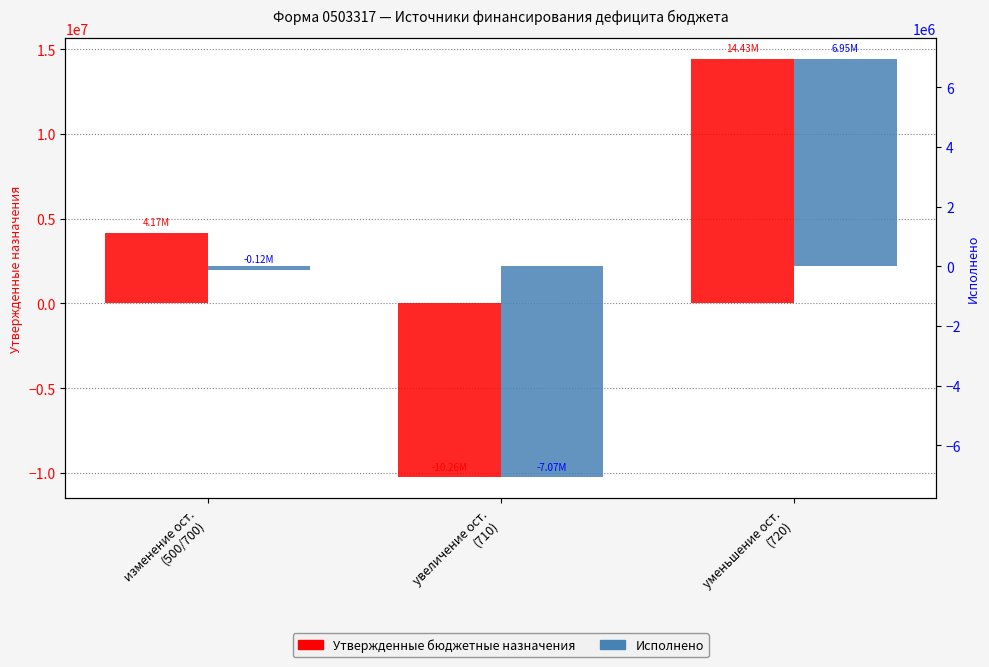

How many values in Исполнено are below zero?

2